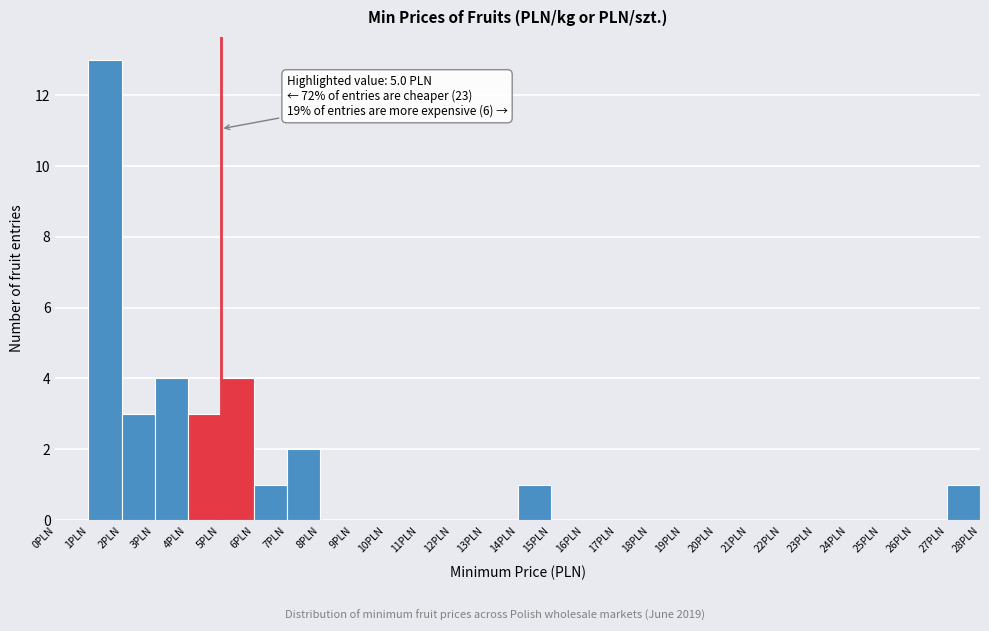

Over which range of the x-axis is the bar tallest?

1 to 2